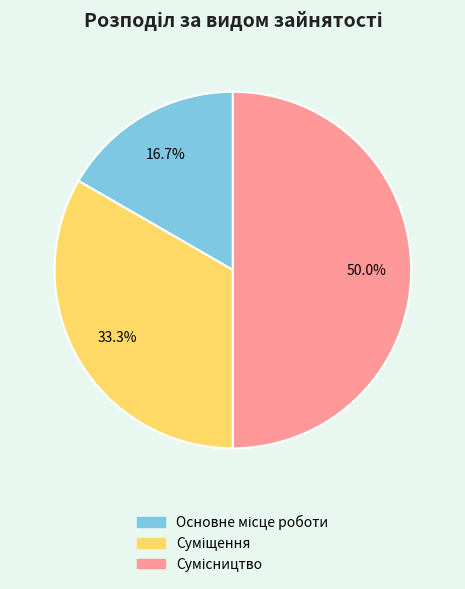

Which has a higher value, Суміщення or Основне місце роботи?

Суміщення